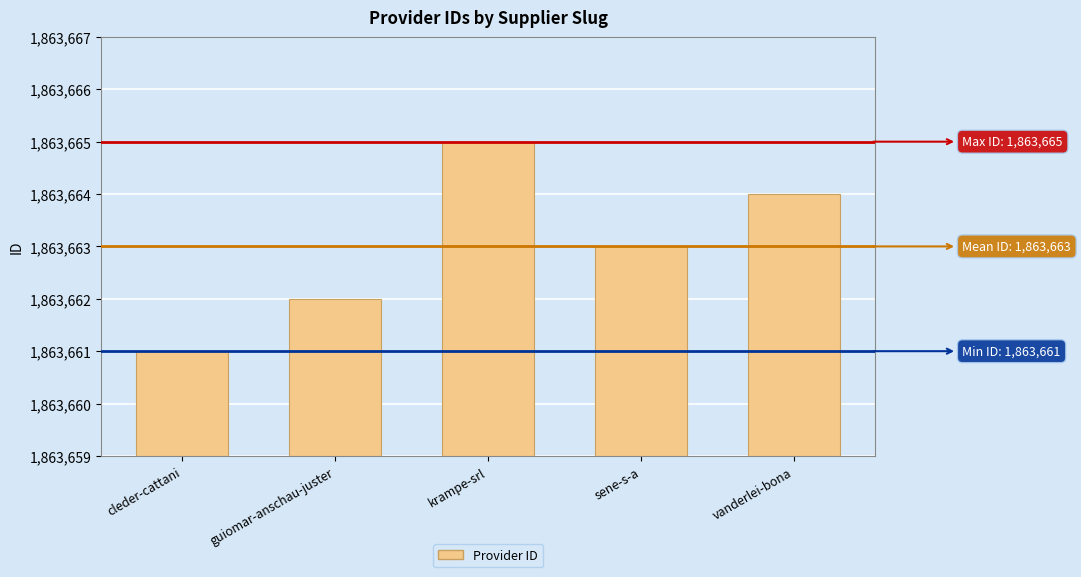

How many values are between 1863662 and 1863664?

3